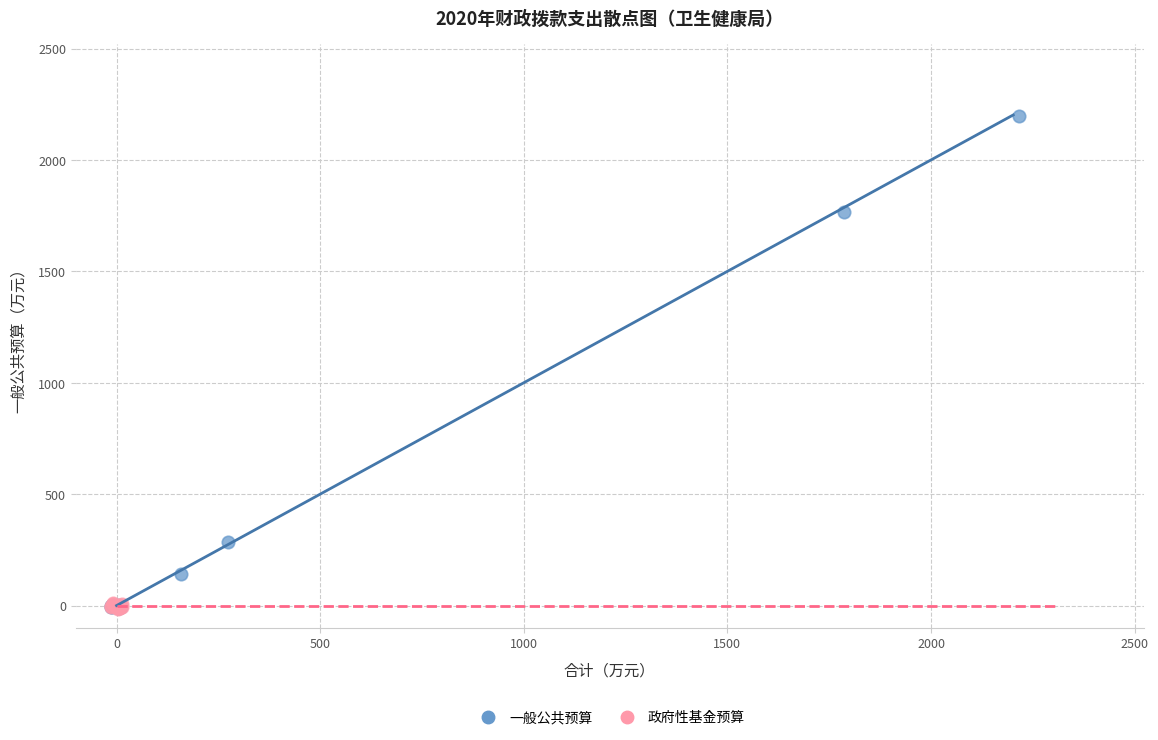

Which series contains the highest Y value?

一般公共预算